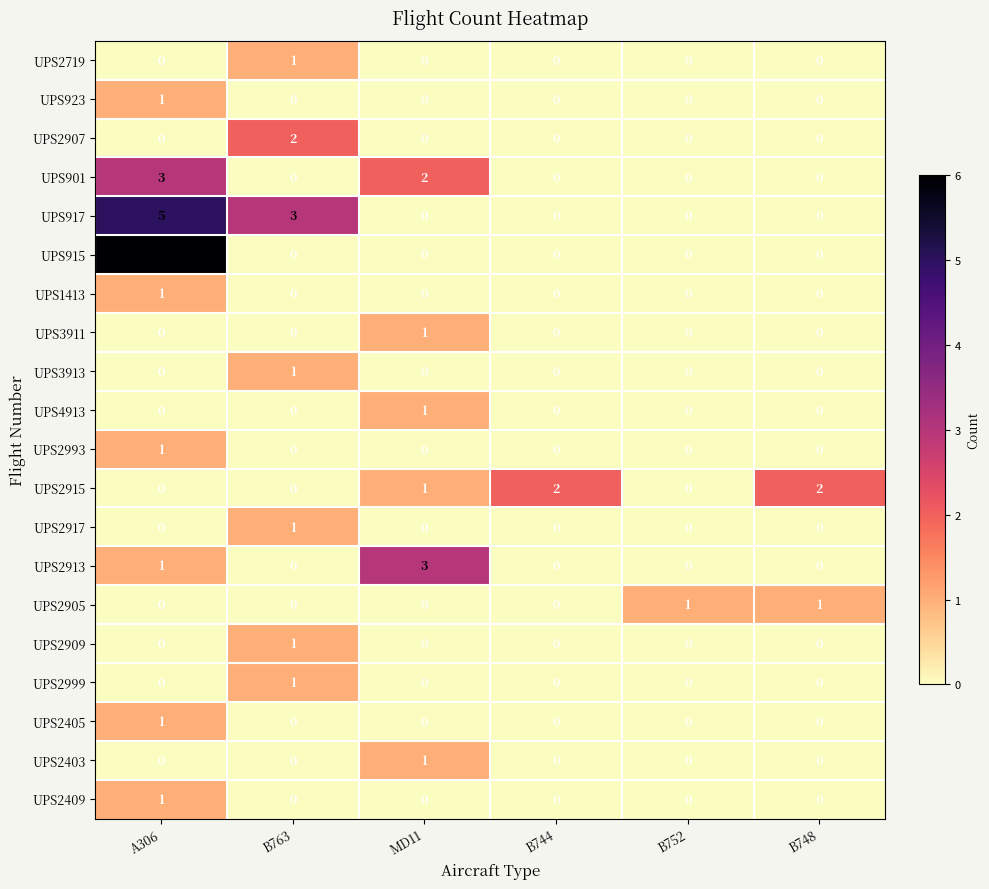

How many distinct data groups are displayed?

20